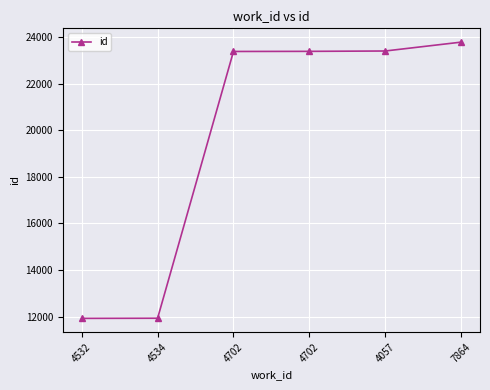

The value at 4702 is 33038. True or false?

False